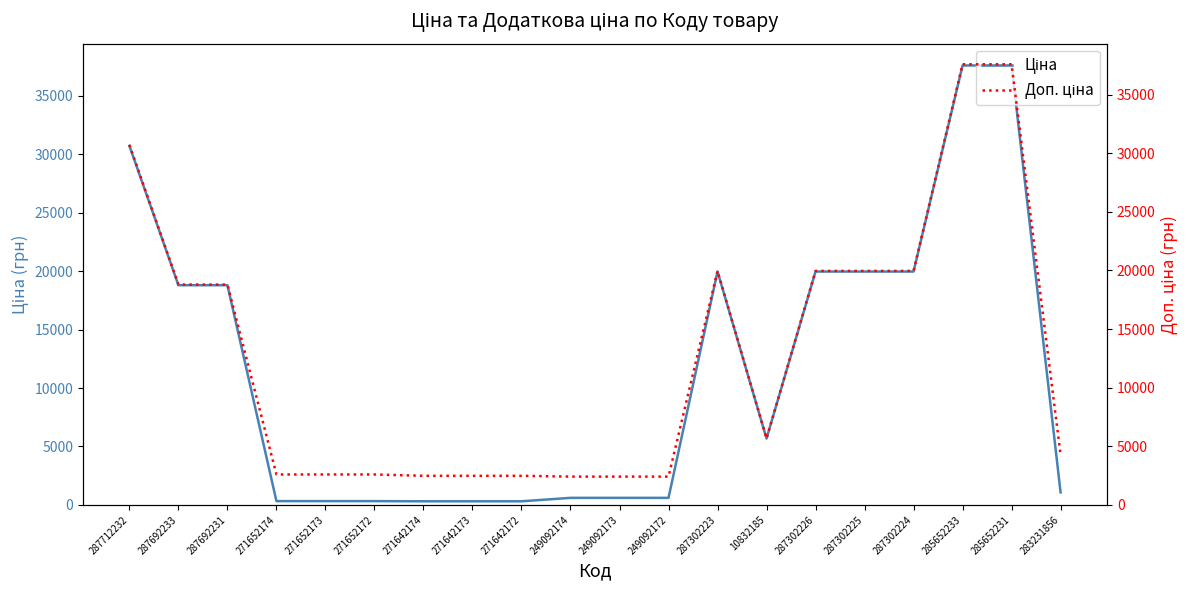

What is the total value across all series at 287692233?

37593.6